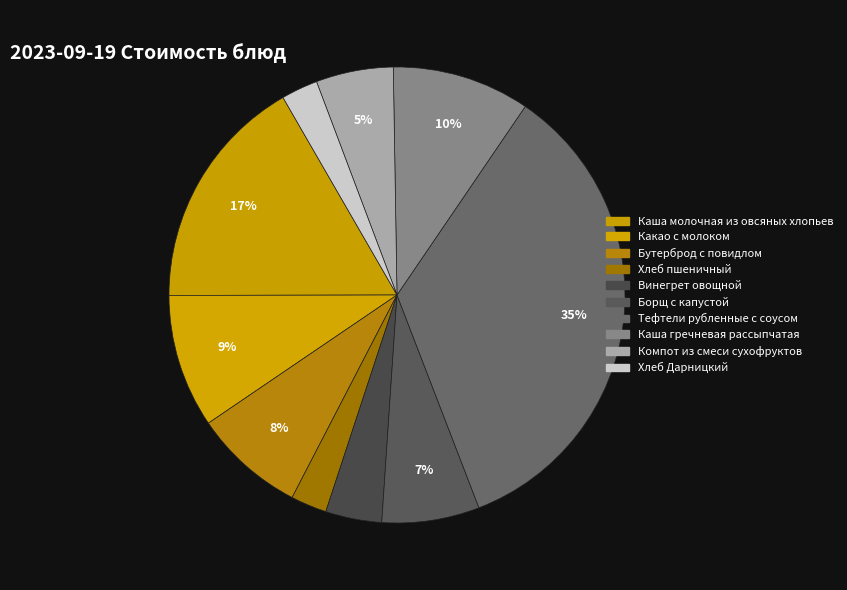

How much of the chart is everything except Каша гречневая рассыпчатая?

90.2%